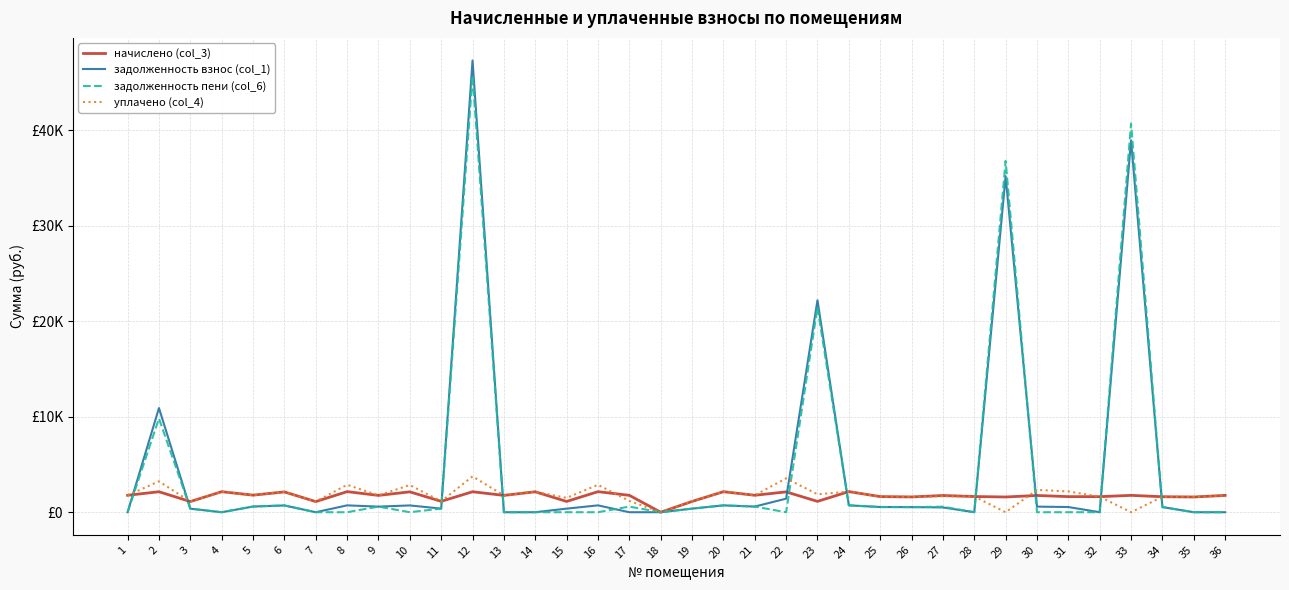

What is the value of the задолженность взнос (col_1) point at the 33rd from the left?

38947.1